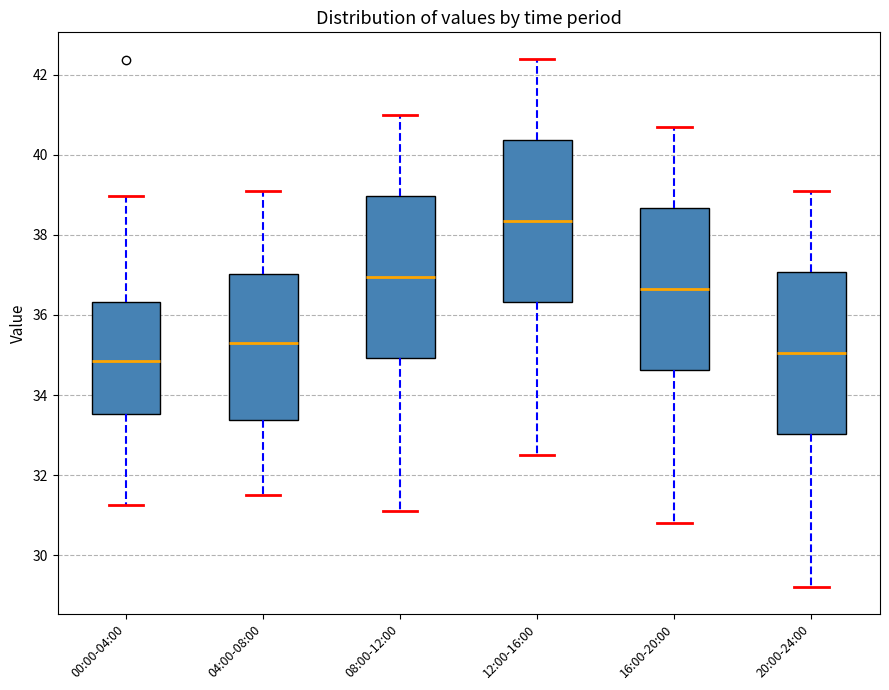

Reading left to right, transcribe this box plot: for each box, give where its median line is, the range the box spans, and where its two whiskers end, as read against the y-axis. The values are not printed on the chart, so give them approximately, as read against the axis.

00:00-04:00: median 34.8, box 33.6 to 36.4, whiskers 31.2 to 39.0
04:00-08:00: median 35.4, box 33.4 to 37.0, whiskers 31.6 to 39.2
08:00-12:00: median 37.0, box 35.0 to 39.0, whiskers 31.2 to 41.0
12:00-16:00: median 38.4, box 36.4 to 40.4, whiskers 32.6 to 42.4
16:00-20:00: median 36.6, box 34.6 to 38.6, whiskers 30.8 to 40.8
20:00-24:00: median 35.0, box 33.0 to 37.0, whiskers 29.2 to 39.2